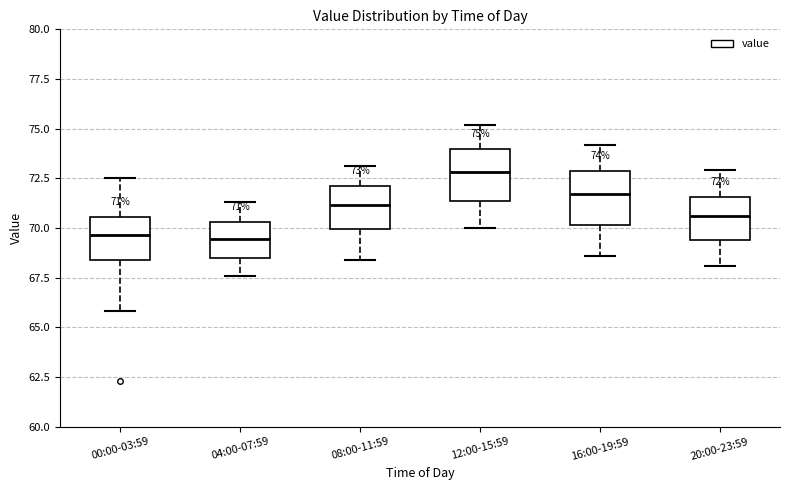

Which box has the highest median line?

12:00-15:59